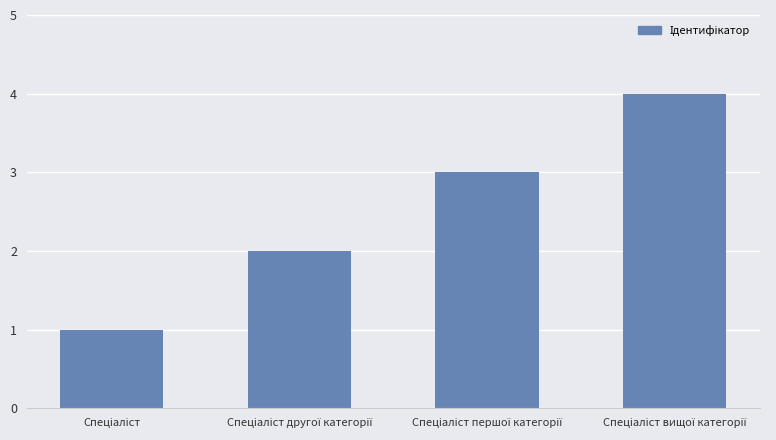

What is the greatest value displayed?

4